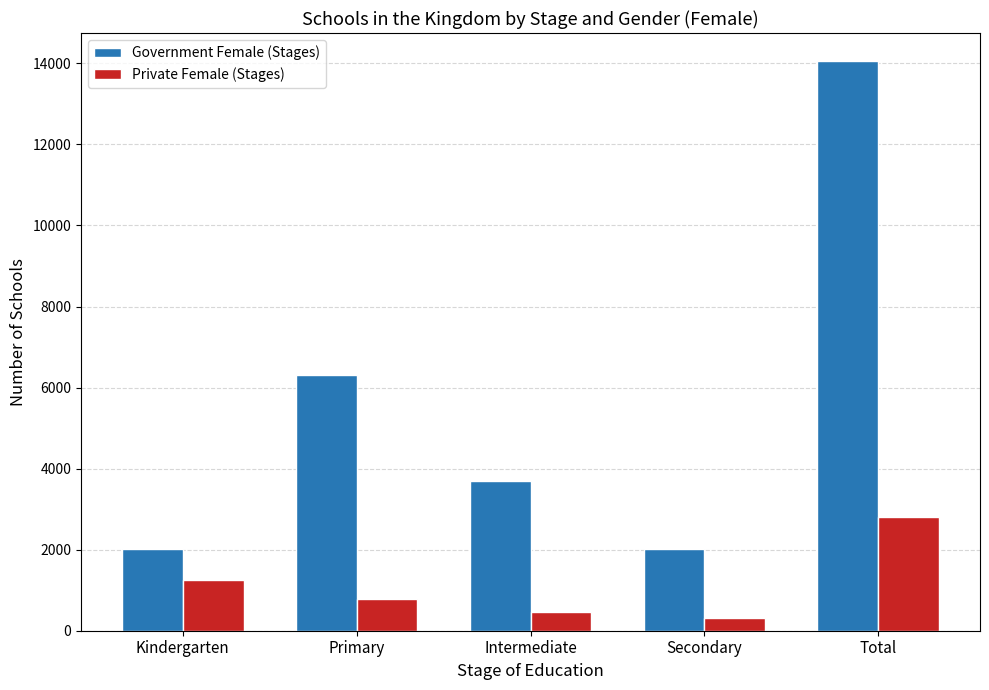

How many bars are there in each group?

2